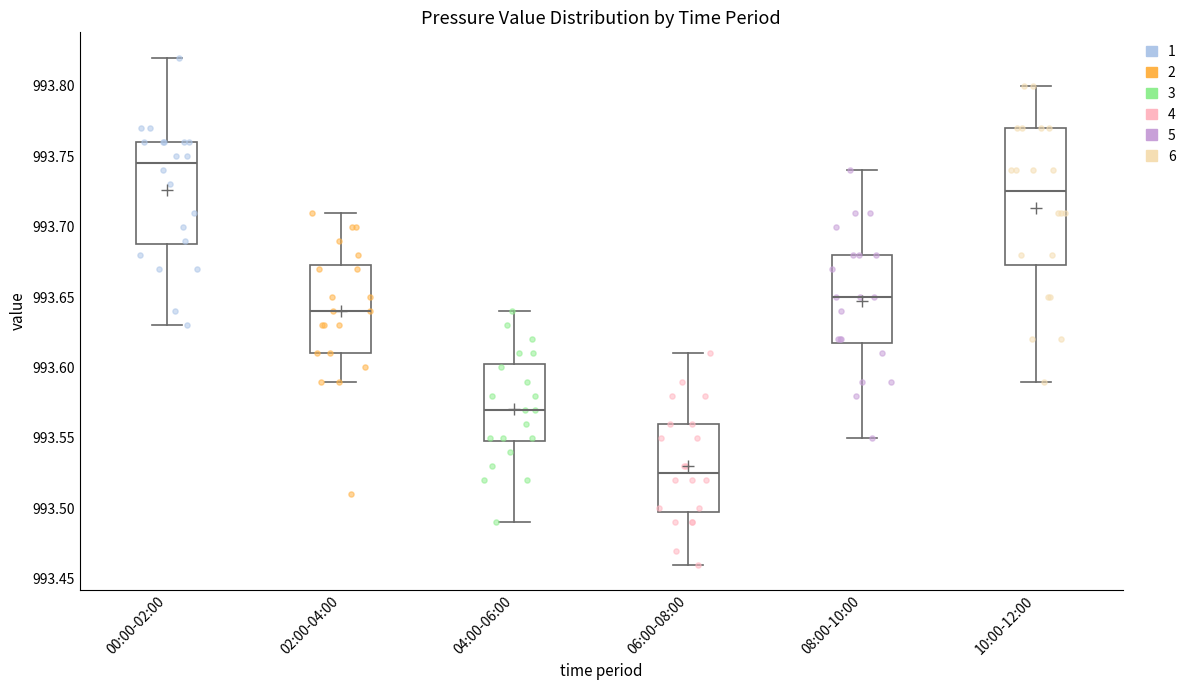

Reading left to right, read every box against the y-axis: the position of its median line, the range the box covers, and the ends of its whiskers. The values are not printed on the chart, so give them approximately, as read against the axis.

00:00-02:00: median 993.745, box 993.690 to 993.760, whiskers 993.630 to 993.820
02:00-04:00: median 993.640, box 993.610 to 993.675, whiskers 993.590 to 993.710
04:00-06:00: median 993.570, box 993.550 to 993.605, whiskers 993.490 to 993.640
06:00-08:00: median 993.525, box 993.500 to 993.560, whiskers 993.460 to 993.610
08:00-10:00: median 993.650, box 993.620 to 993.680, whiskers 993.550 to 993.740
10:00-12:00: median 993.725, box 993.675 to 993.770, whiskers 993.590 to 993.800